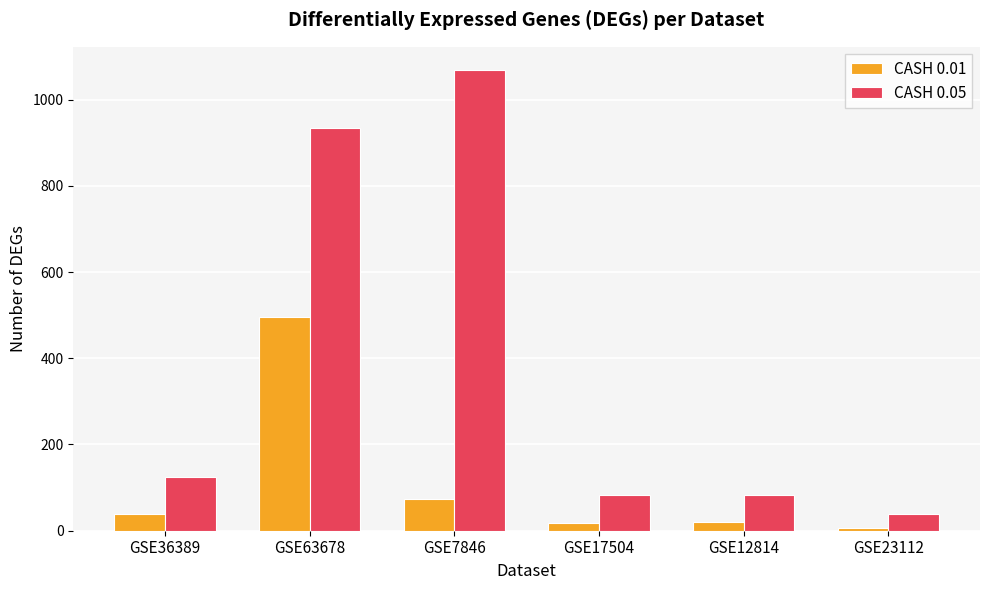

What is the value of the CASH 0.01 bar at the 5th from the left?

21